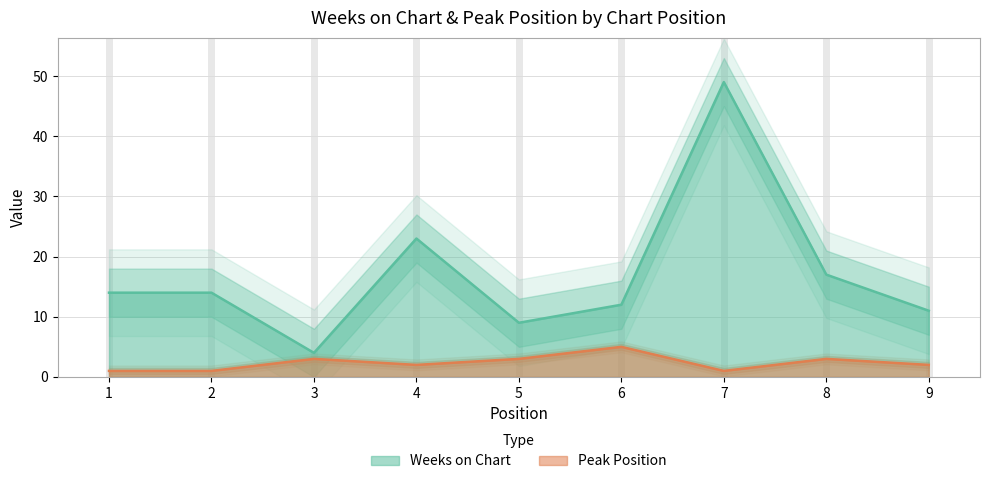

Reading left to right, list all the values displayed in this chart.

Weeks on Chart: 14	14	4	23	9	12	49	17	11
Peak Position: 1	1	3	2	3	5	1	3	2